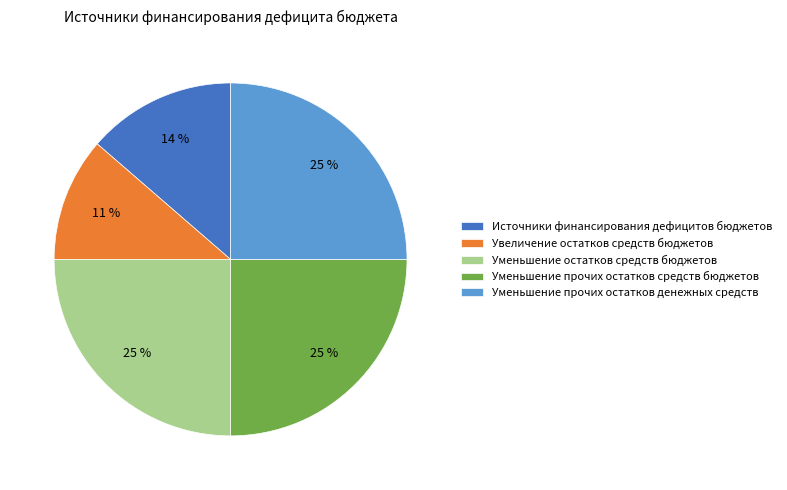

Combined, do Источники финансирования дефицитов бюджетов and Уменьшение прочих остатков средств бюджетов account for over 50%?

No